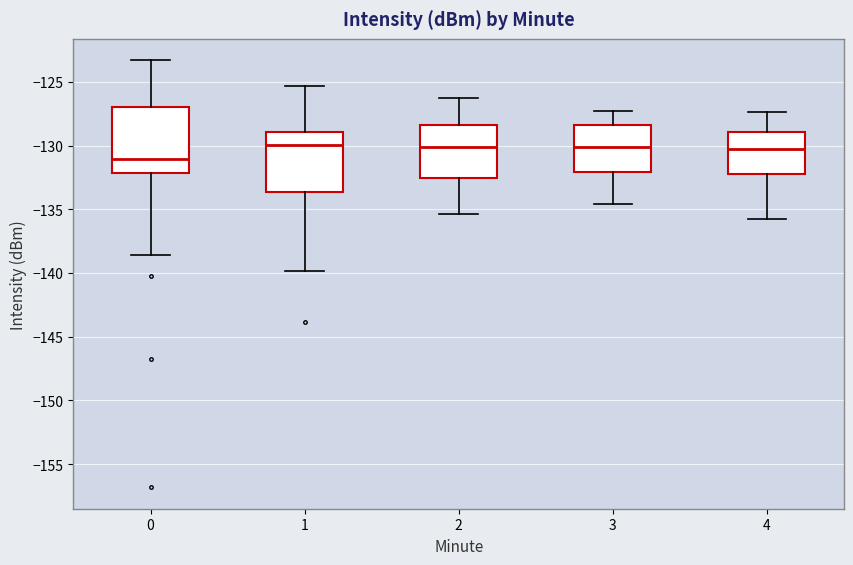

Which box has the lowest median line?

0